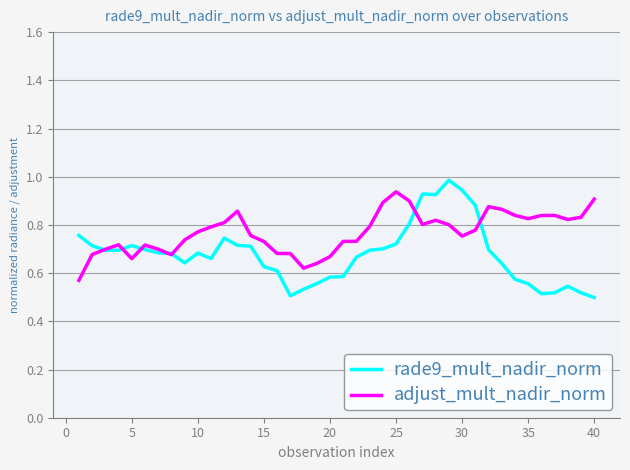

Rank the series by their average value, from lowest to highest.

rade9_mult_nadir_norm, adjust_mult_nadir_norm